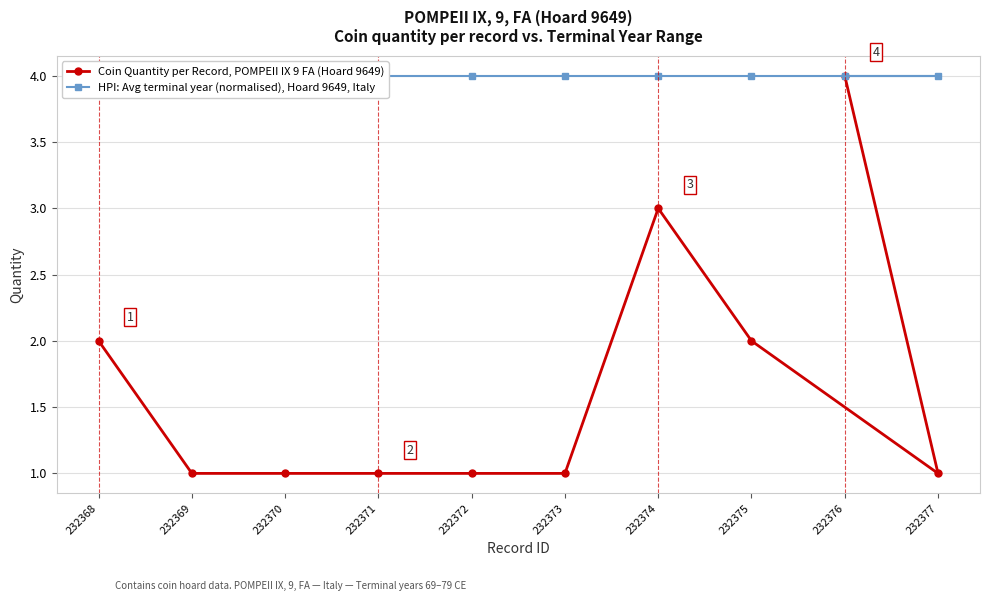

True or false: Coin Quantity per Record, POMPEII IX 9 FA (Hoard 9649) and HPI: Avg terminal year (normalised), Hoard 9649, Italy cross at least once.

False